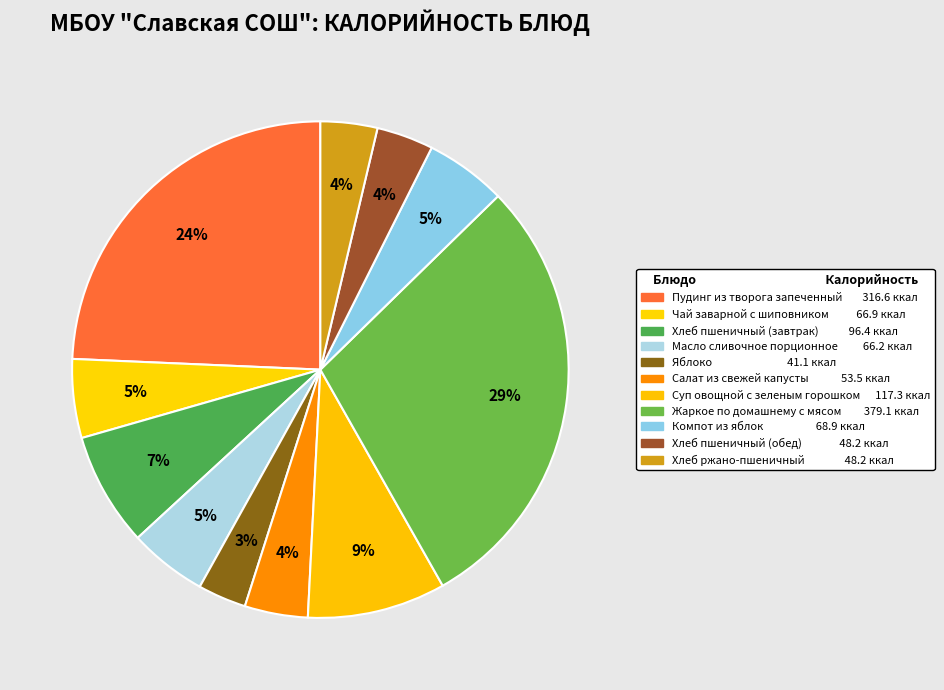

Which slice is the smallest?

Яблоко